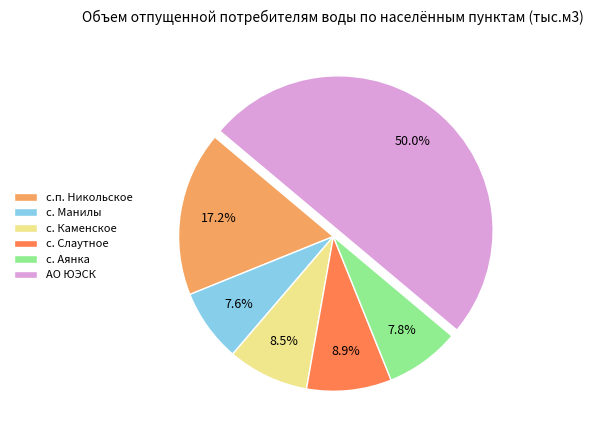

How many segments does this pie chart have?

6